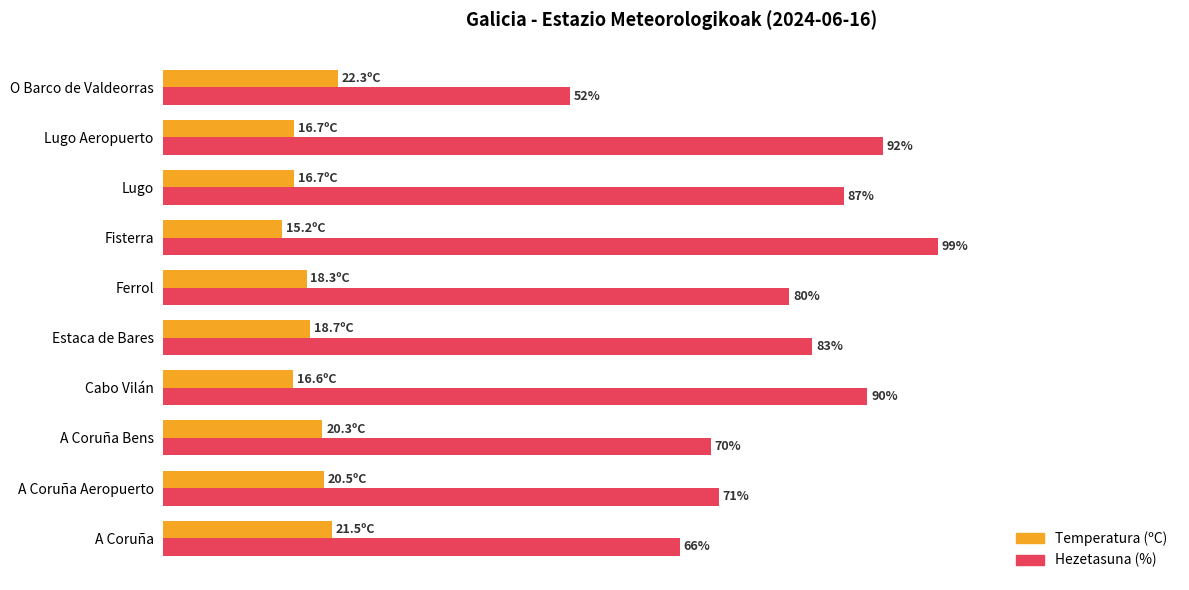

List the series in order of their peak value, highest first.

Hezetasuna (%), Temperatura (ºC)